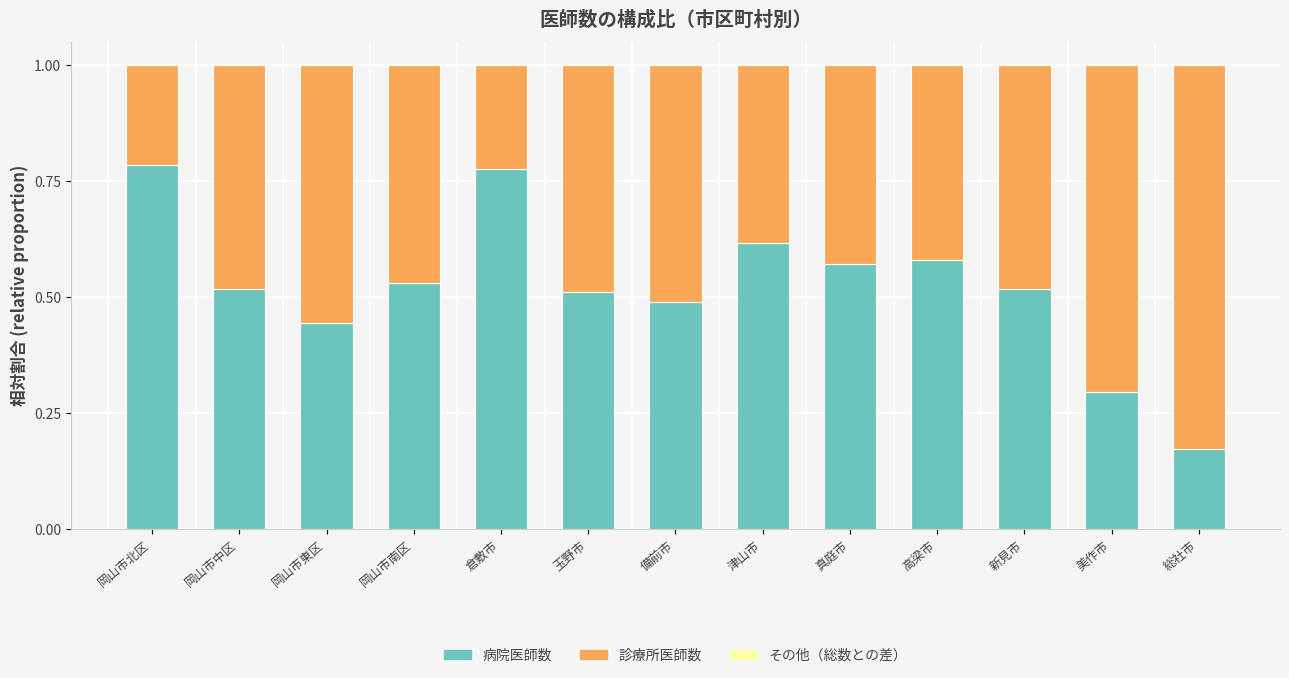

What is the sum of the 病院医師数 values at 高梁市 and 備前市?

1.1